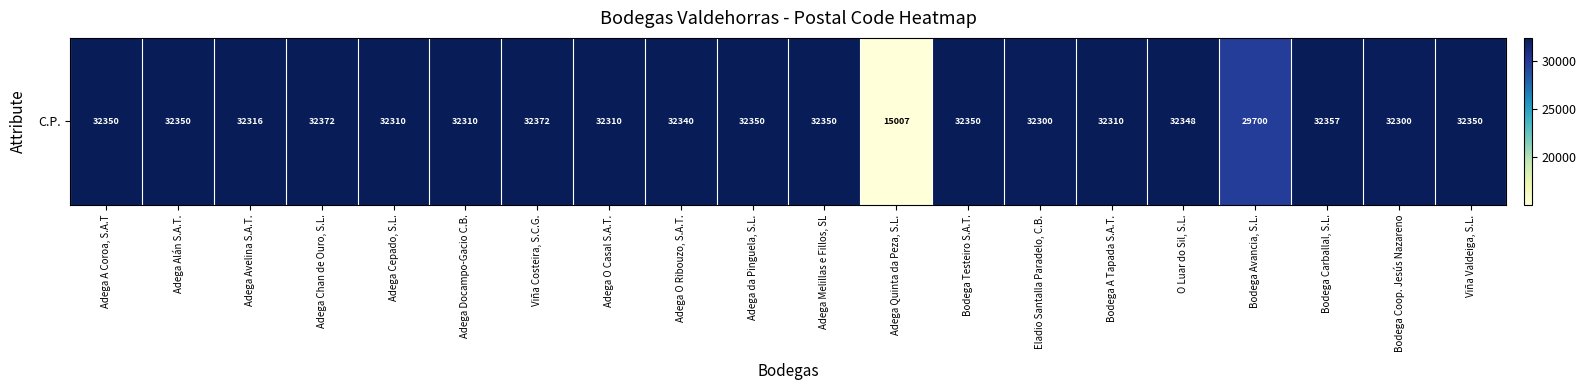

At which label does the data first exceed 32348?

Adega A Coroa, S.A.T